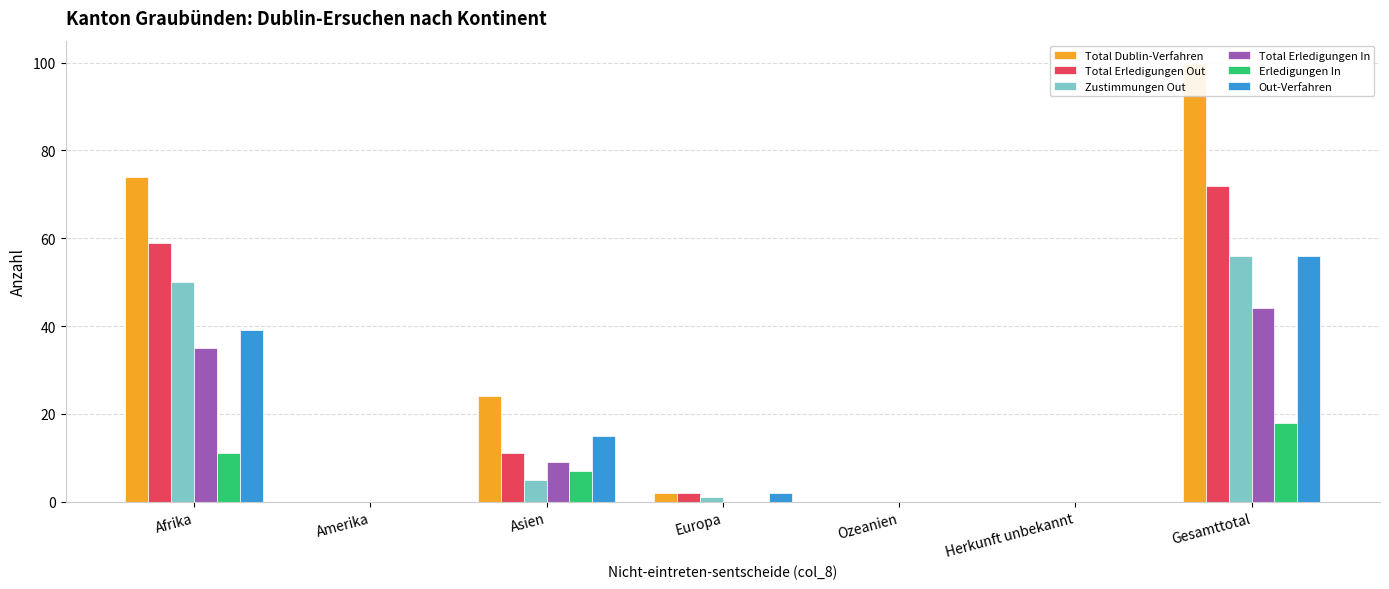

What is the difference between the maximum and minimum values in the Zustimmungen Out series?

56